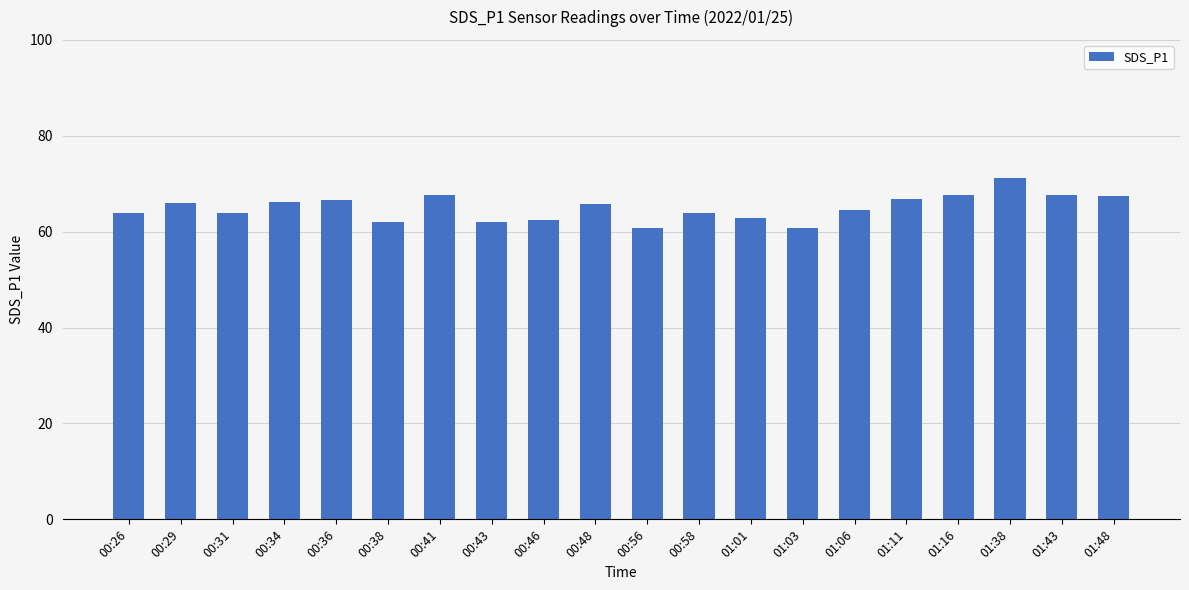

What is the difference between the values at 01:01 and 01:43?

4.8